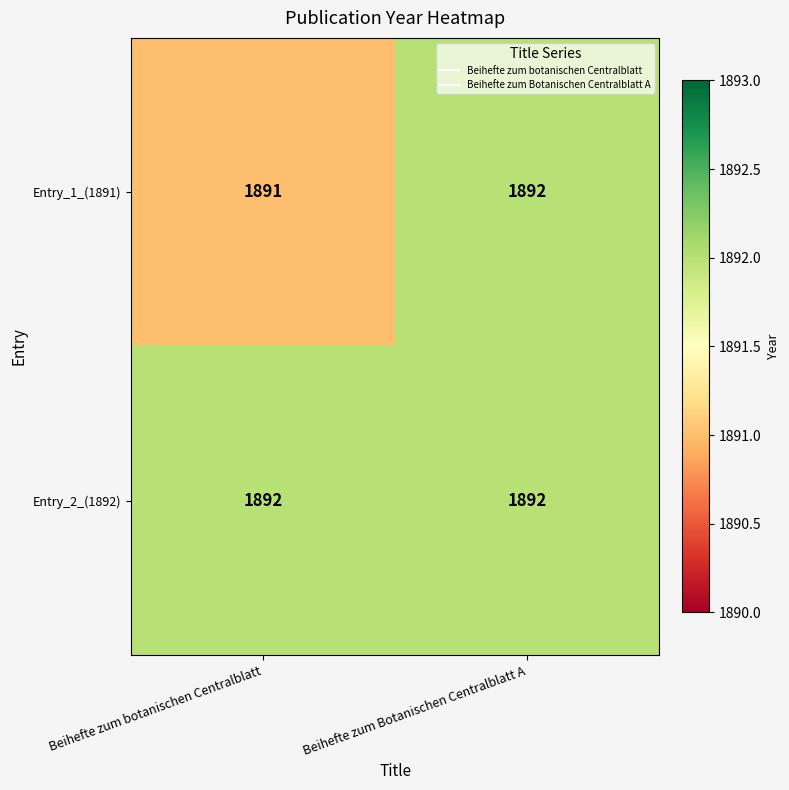

What is the maximum value shown in the chart?

1892